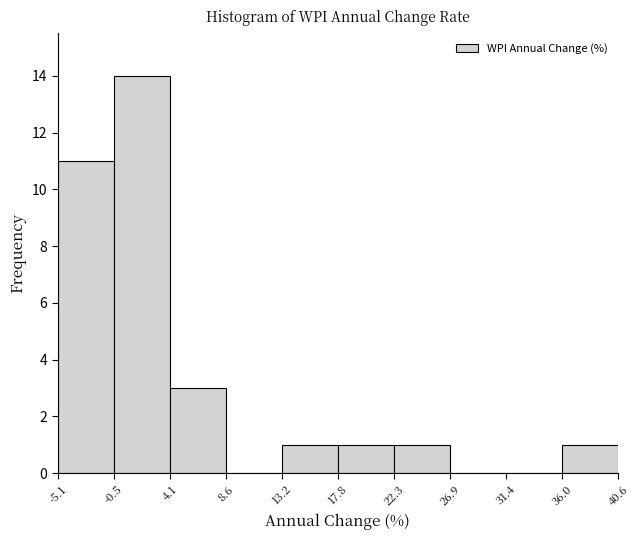

Reading left to right, list every bar in this chart as the range it spans on the x-axis followed by its height. The values are not printed on the chart, so give them approximately, as read against the axis.

-5.1 to -0.5: 11
-0.5 to 4.1: 14
4.1 to 8.6: 3
8.6 to 13.2: 0
13.2 to 17.8: 1
17.8 to 22.3: 1
22.3 to 26.9: 1
26.9 to 31.4: 0
31.4 to 36.0: 0
36.0 to 40.6: 1